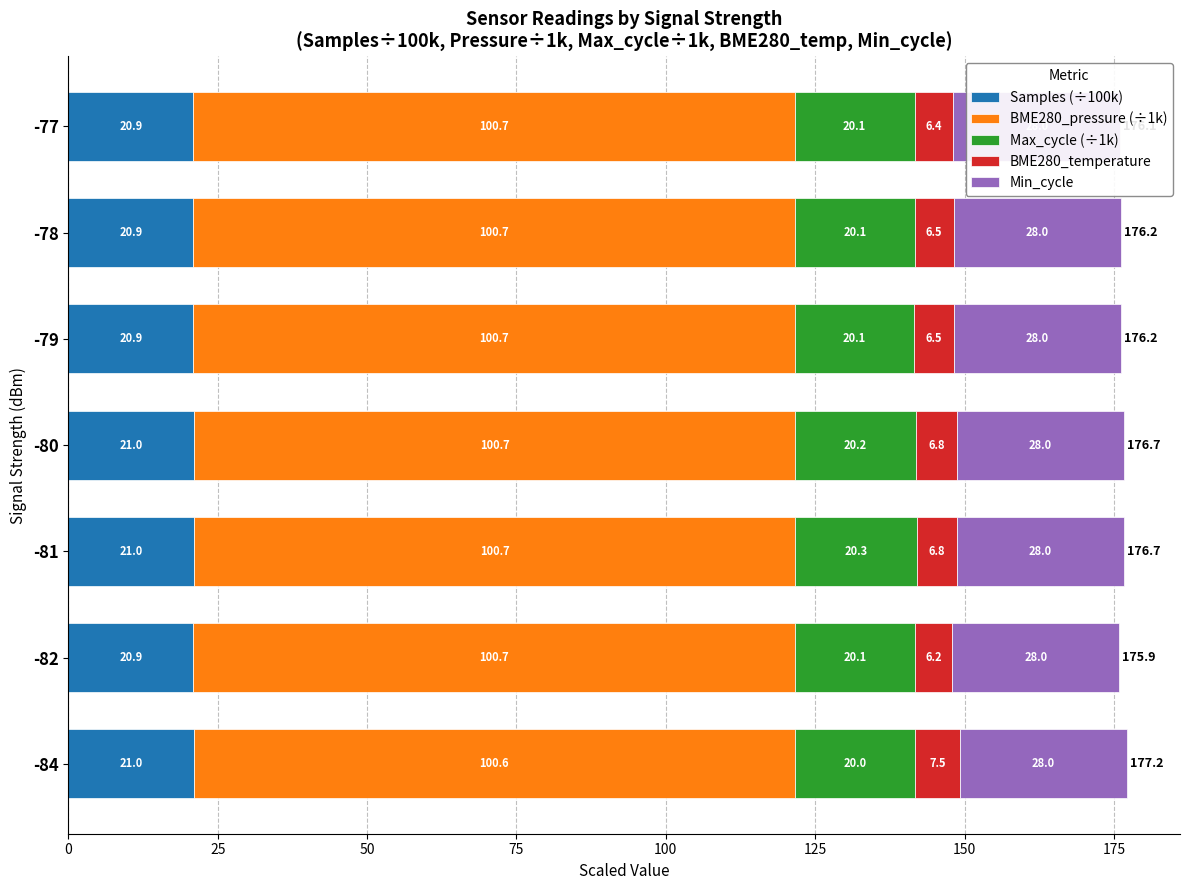

What is the greatest value displayed?

100.7